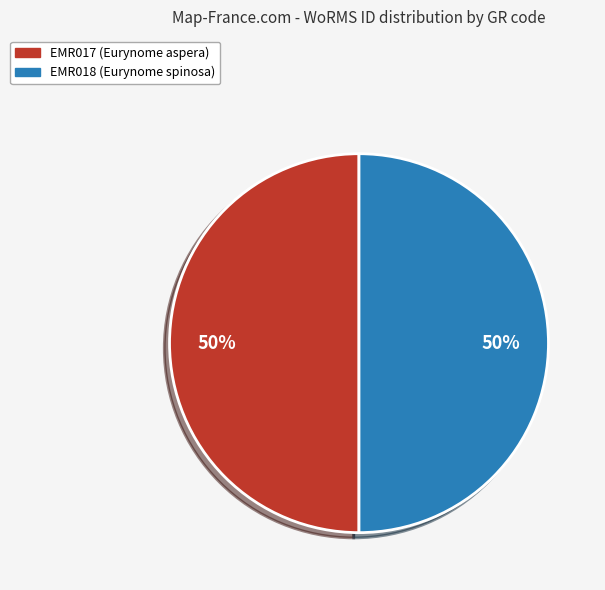

Combined, do EMR017 (Eurynome aspera) and EMR018 (Eurynome spinosa) account for over 50%?

Yes